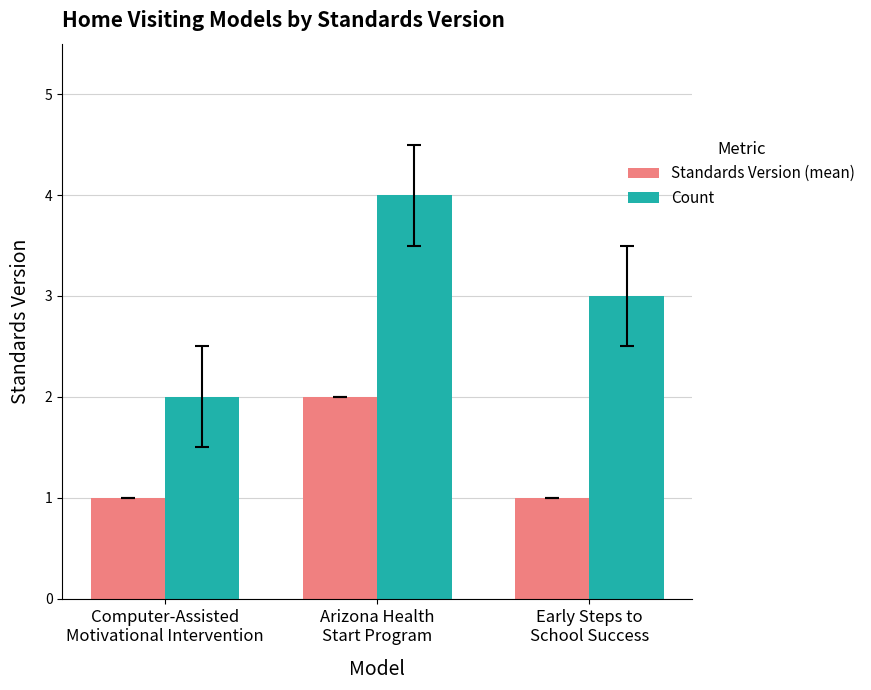

Which series has the largest range (max minus min)?

Count